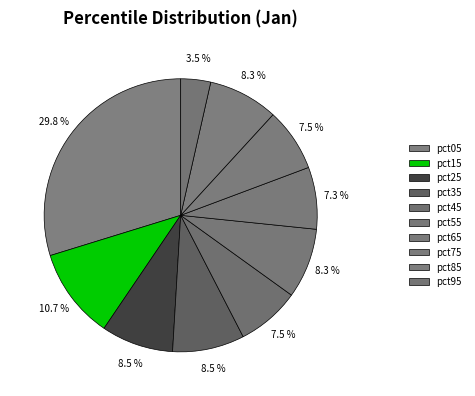

How many slices are in this pie chart?

10